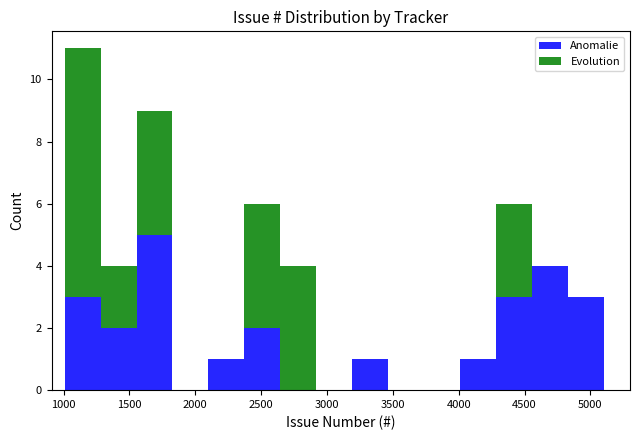

Reading left to right, list every stacked bar in this chart as the range it spans on the x-axis followed by its total height. Neither the bar edges nor the heights are printed on the chart, so give them approximately, as read against the axes.

1000 to 1300: 11
1300 to 1550: 4
1550 to 1850: 9
1850 to 2100: 0
2100 to 2350: 1
2350 to 2650: 6
2650 to 2900: 4
2900 to 3200: 0
3200 to 3450: 1
3450 to 3750: 0
3750 to 4000: 0
4000 to 4300: 1
4300 to 4550: 6
4550 to 4850: 4
4850 to 5100: 3